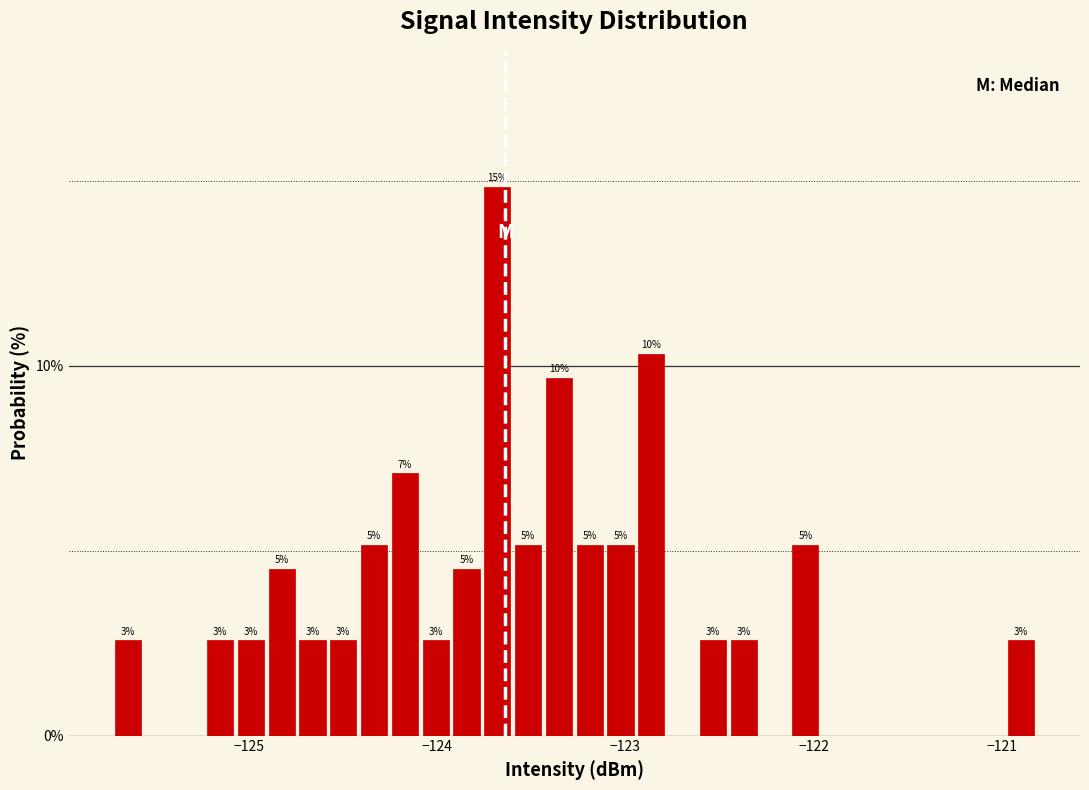

Read against the x-axis, roughly where is the centre of the tallest bar?

-123.7